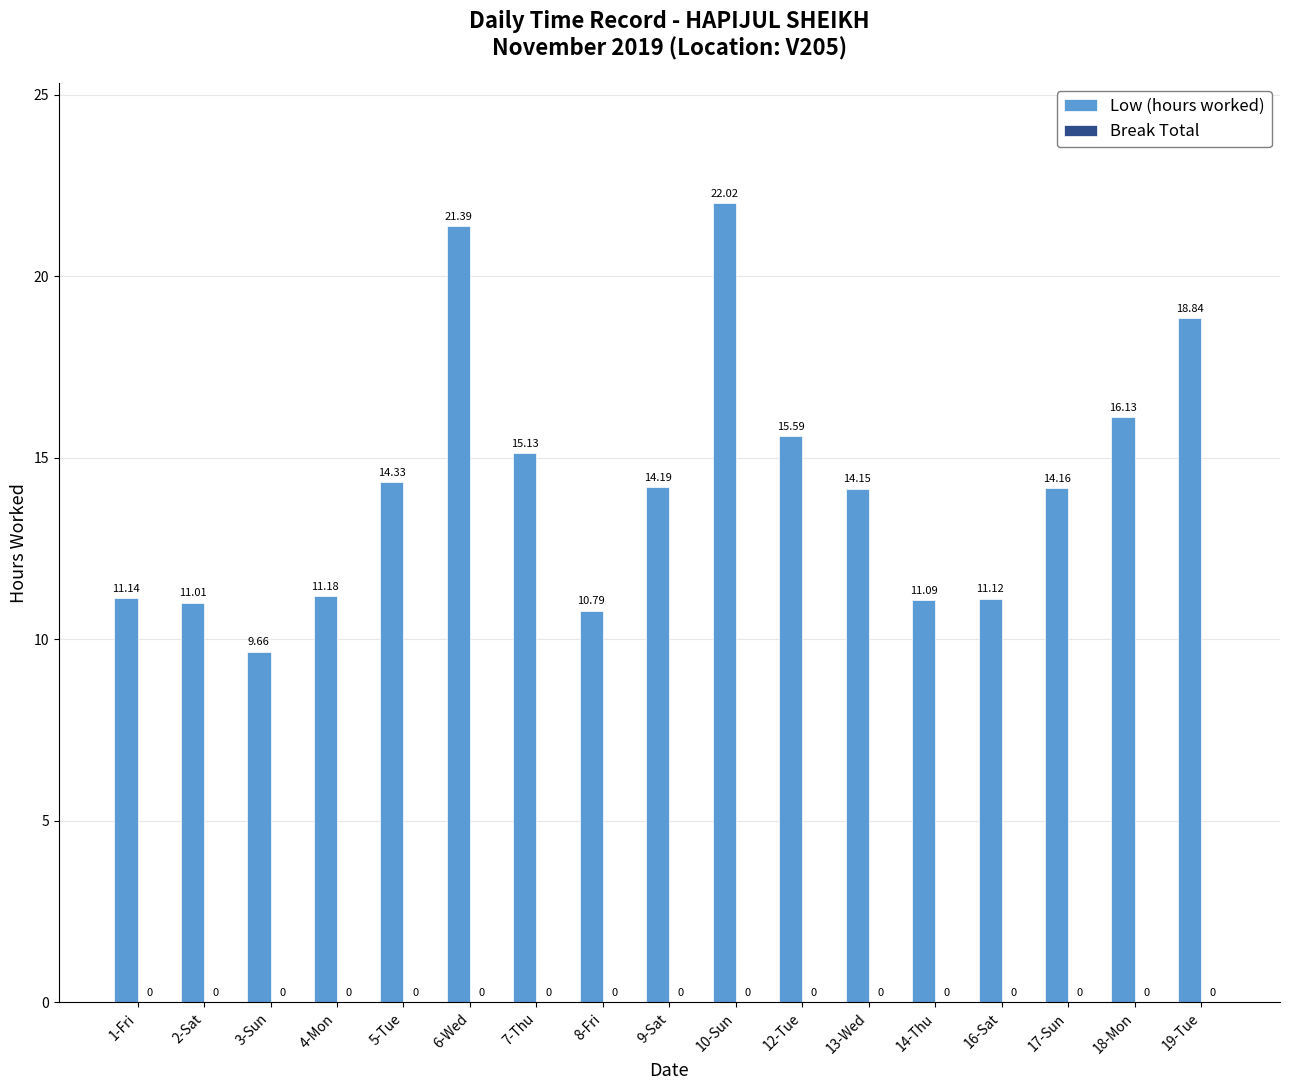

List the labels in order of value, smallest first.

3-Sun, 8-Fri, 2-Sat, 14-Thu, 16-Sat, 1-Fri, 4-Mon, 13-Wed, 17-Sun, 9-Sat, 5-Tue, 7-Thu, 12-Tue, 18-Mon, 19-Tue, 6-Wed, 10-Sun